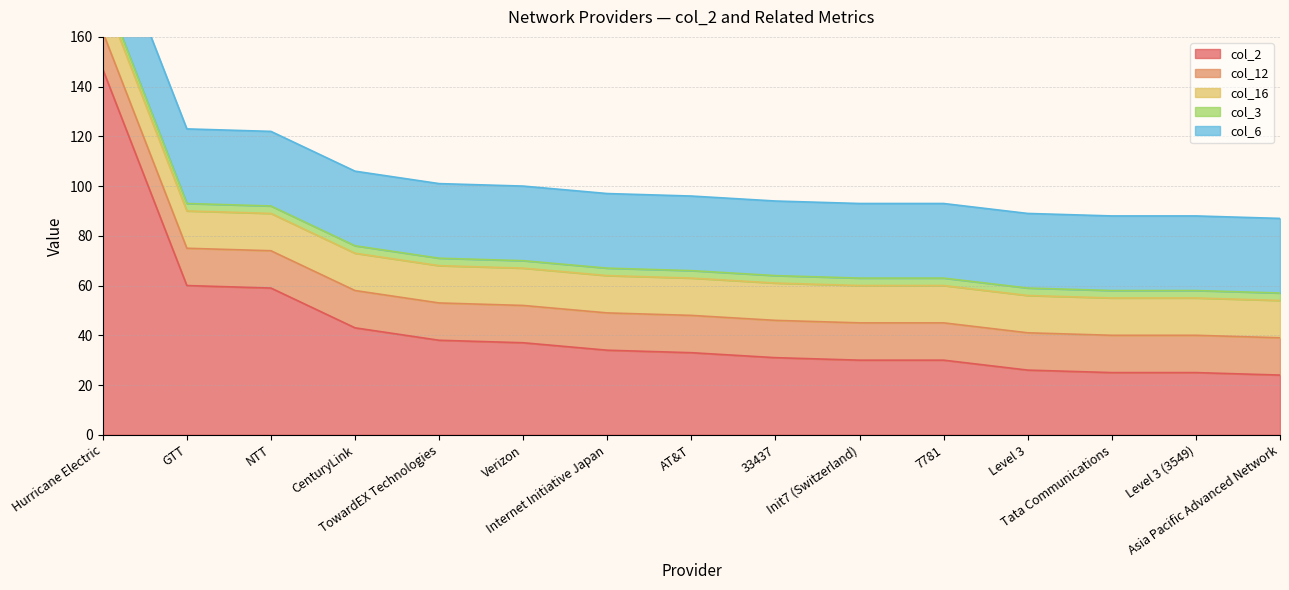

At which label is col_16 closest to 15?

Hurricane Electric